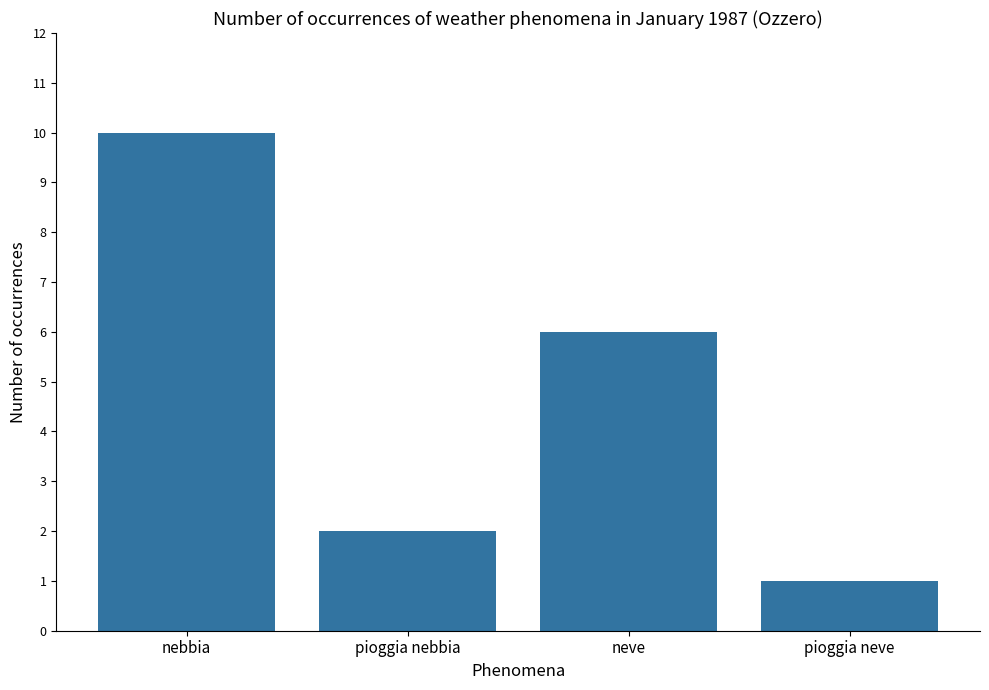

Rank the categories by value from lowest to highest.

pioggia neve, pioggia nebbia, neve, nebbia